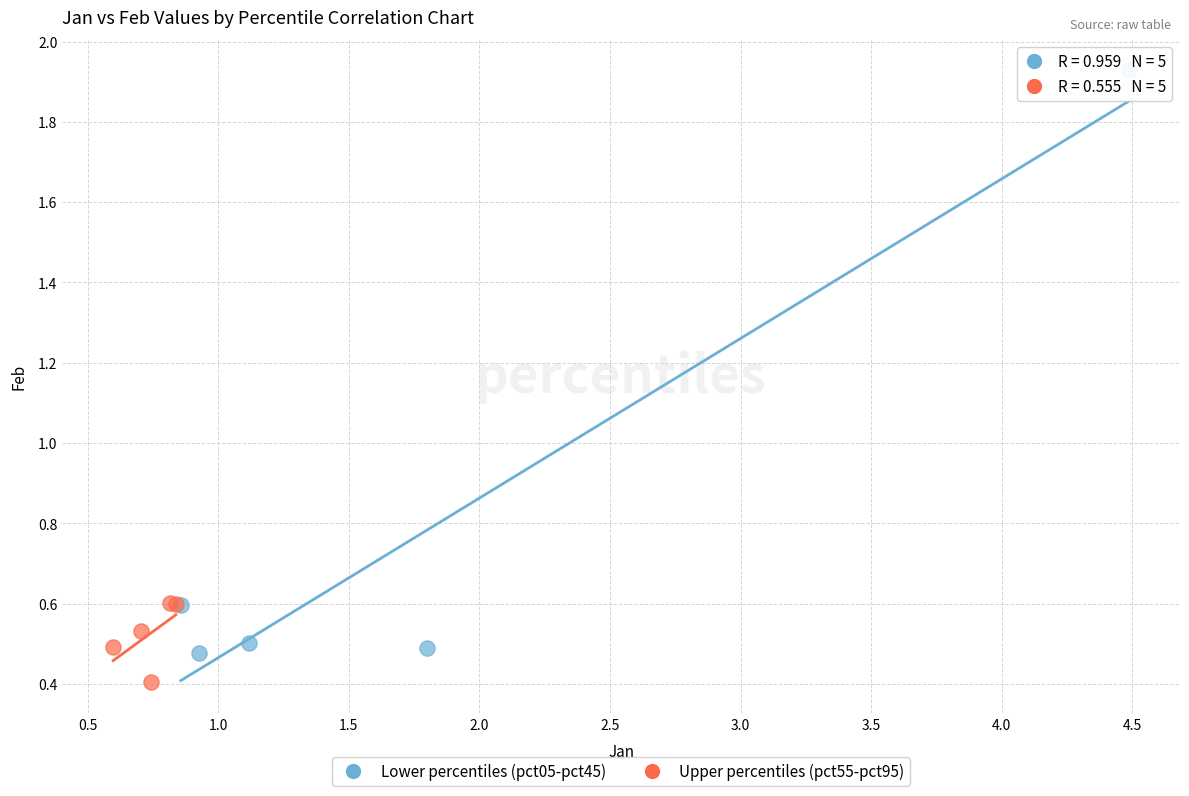

Which series contains the highest Y value?

Lower percentiles (pct05-pct45)